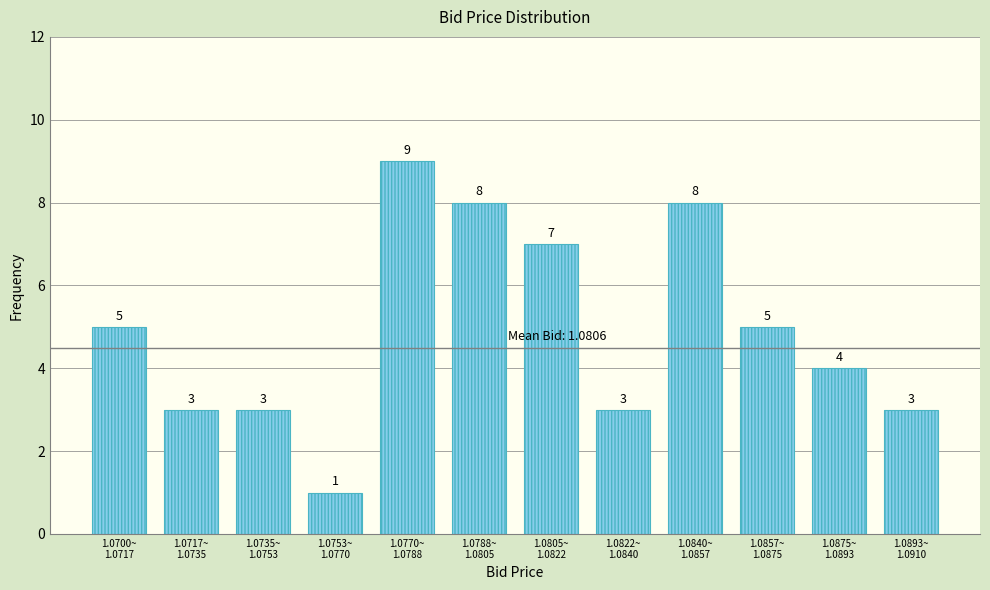

Reading left to right, extract all data points from this chart.

5	3	3	1	9	8	7	3	8	5	4	3